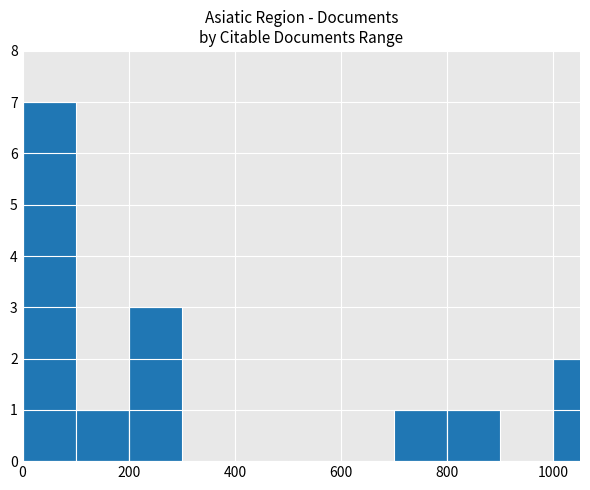

Count the values in the range 0 to 2.

9